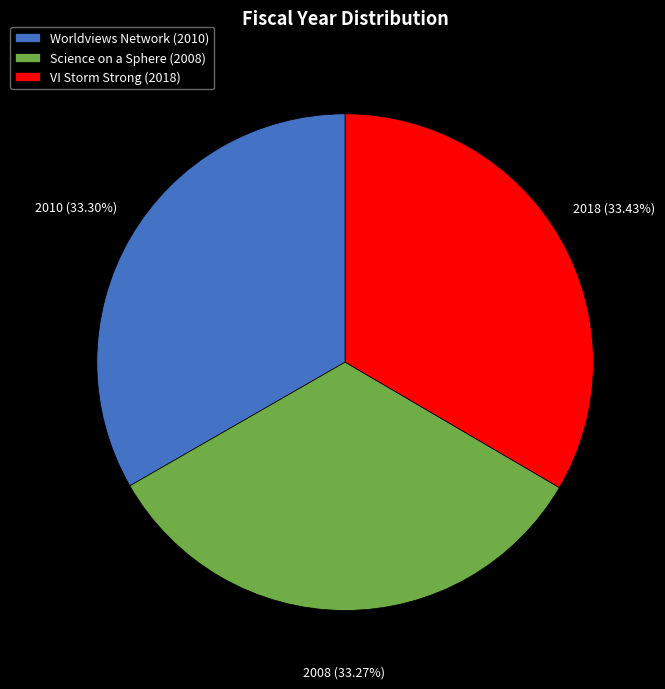

Combined, do Worldviews Network (2010) and VI Storm Strong (2018) account for over 50%?

Yes